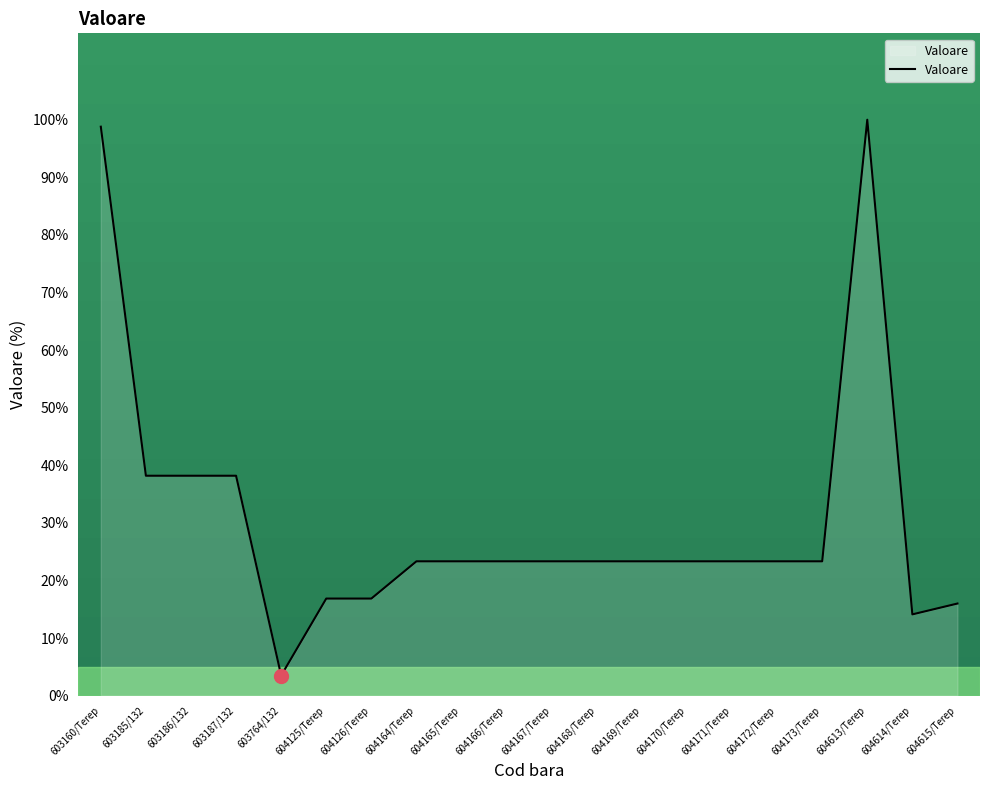

True or false: the data shows 8.1 at 604614/Terep.

False